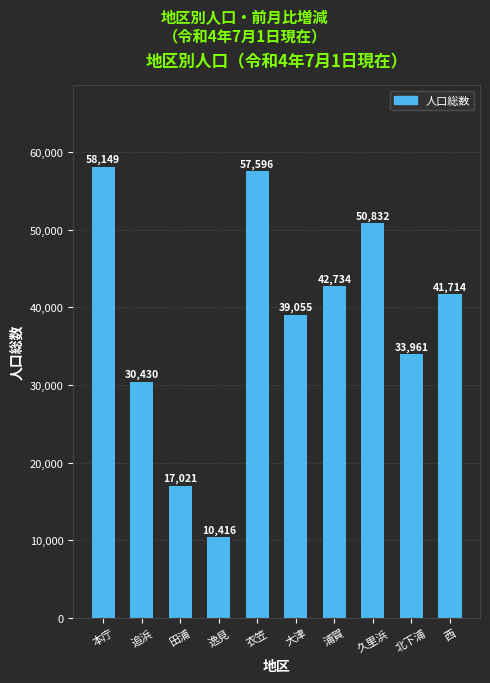

How many data points does each series have?

10